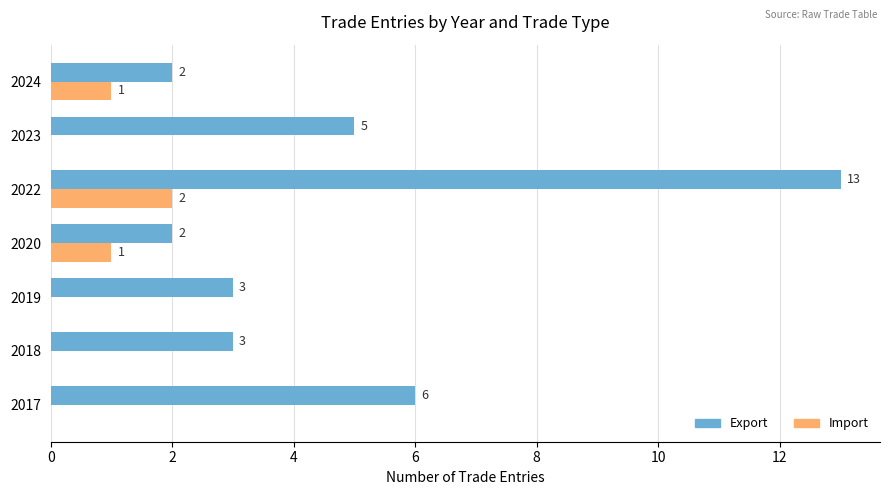

How many values in the Import series exceed 0?

3